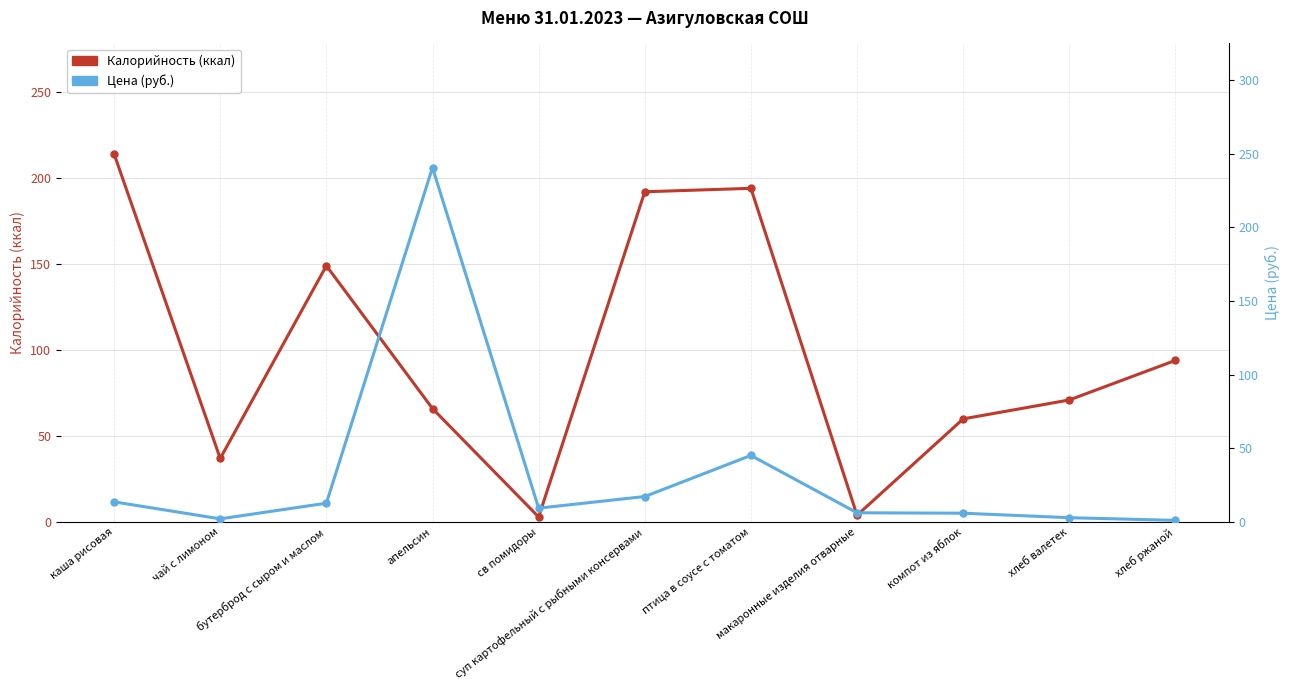

How many interior local valleys does the Цена (руб.) series have?

2